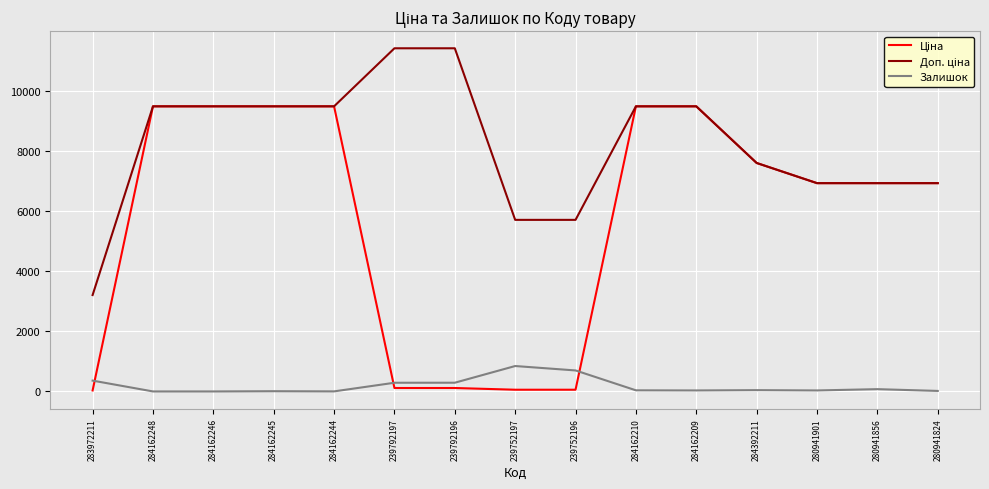

The Залишок series shows 17.0 at 280941824. True or false?

True